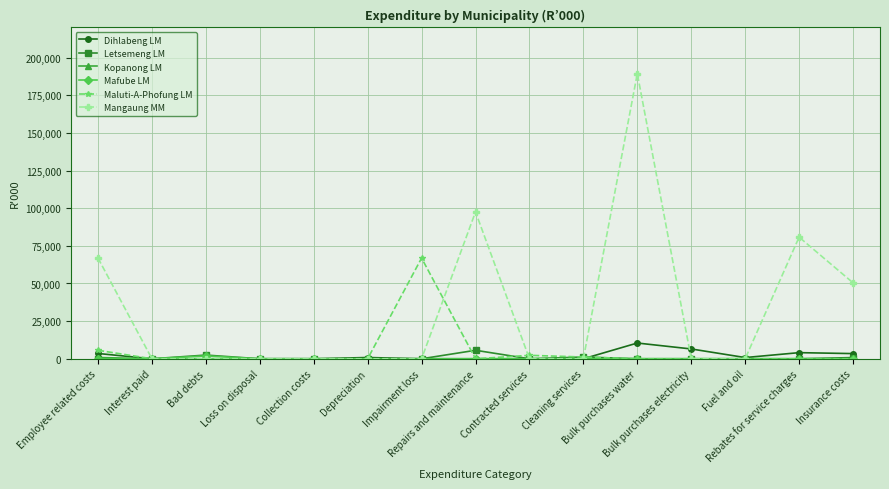

What is the difference between the highest and lowest values at Bad debts?

2458